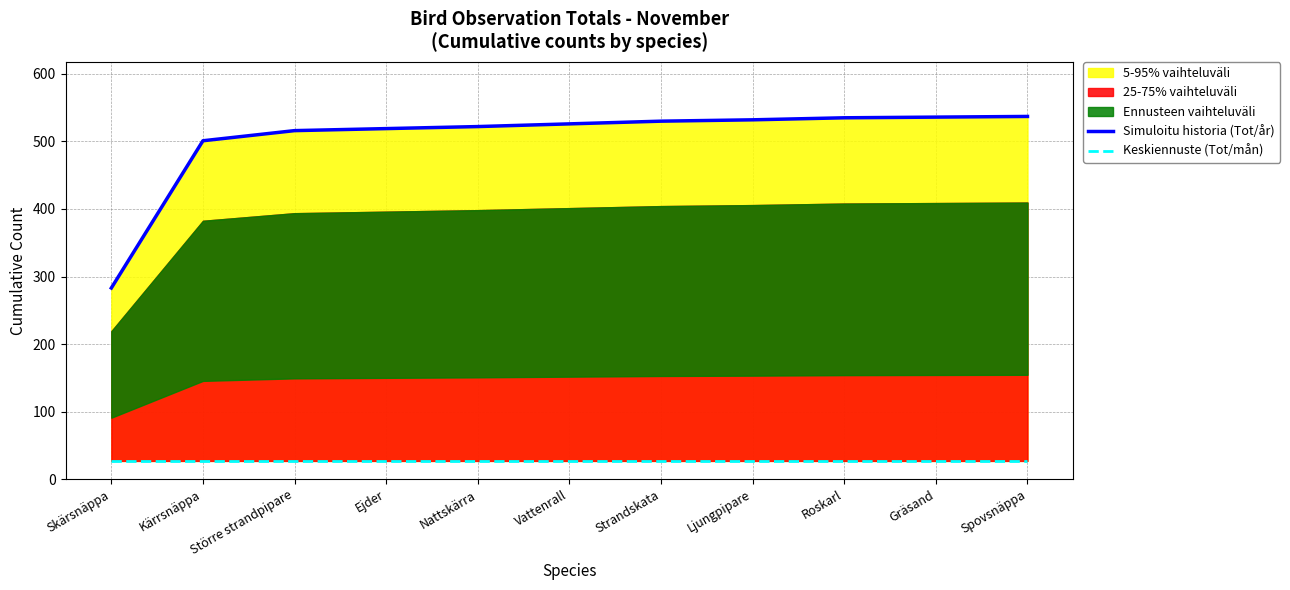

What value does the Keskiennuste (Tot/mån) series have at Kärrsnäppa?

27